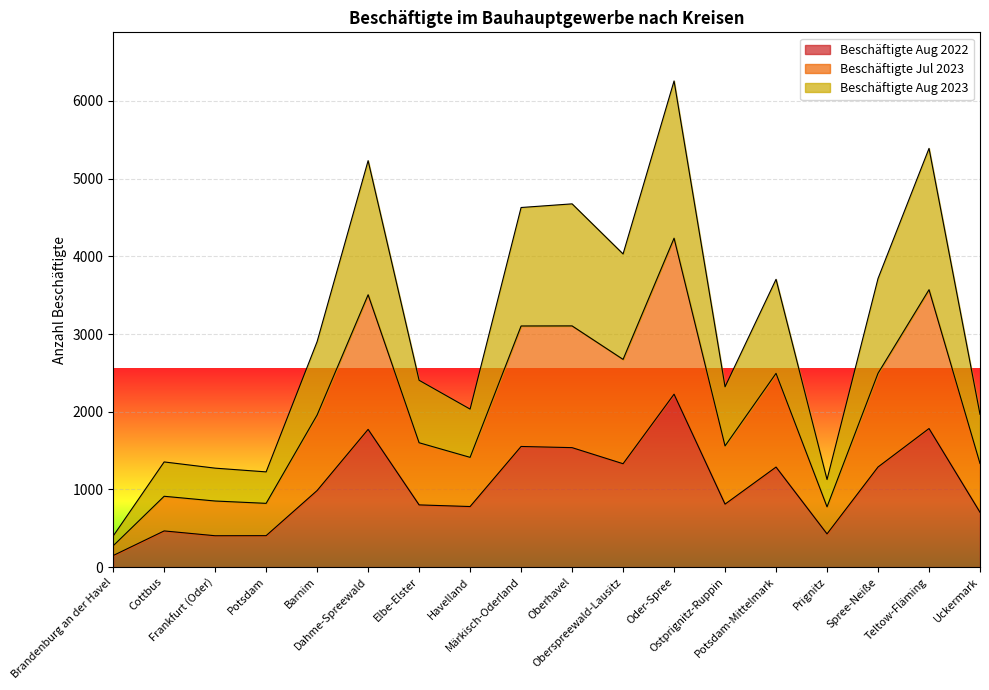

Does the chart display data point markers on the line(s)?

No